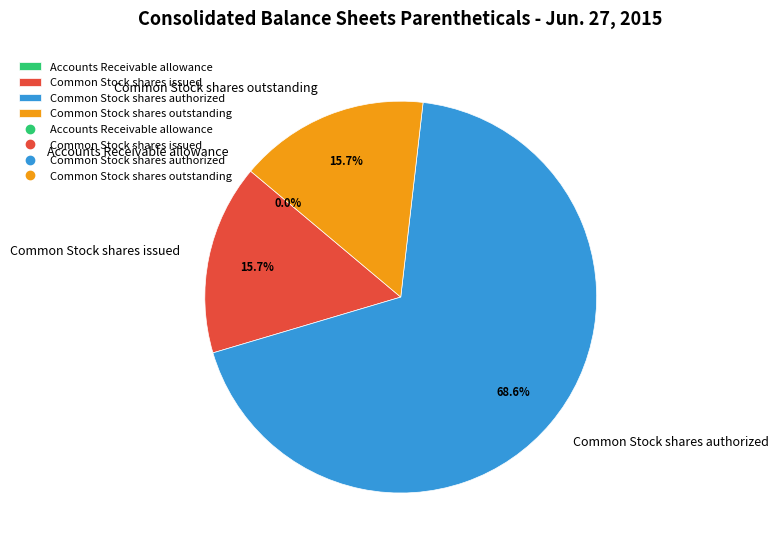

To the nearest percent, what is the difference between the largest and smallest slice percentages?

69%